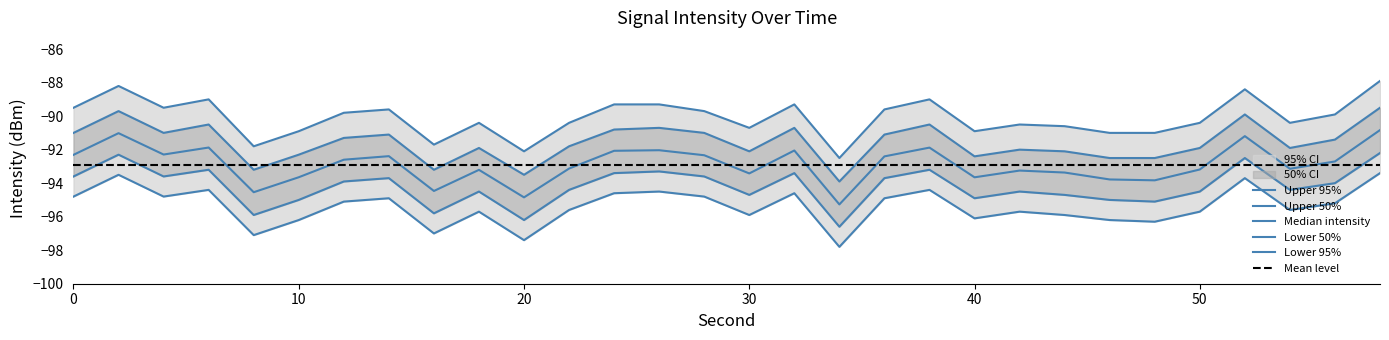

What is the difference between the highest and lowest values at 42?

5.2